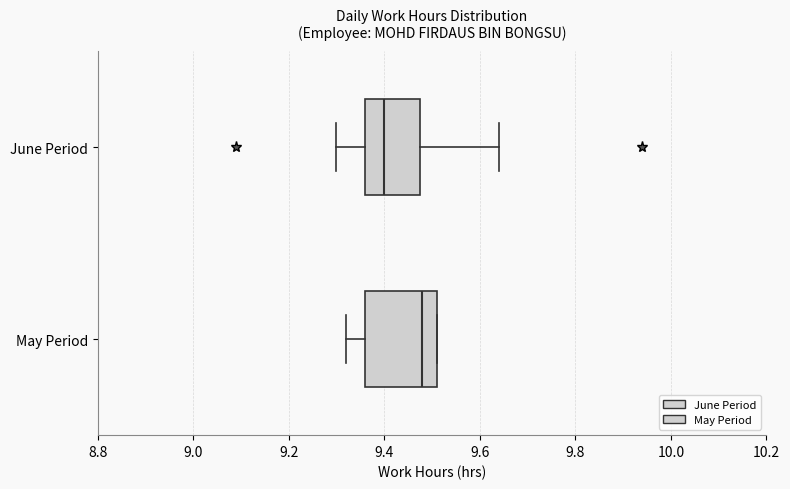

Which box has the furthest to the left median line?

June Period